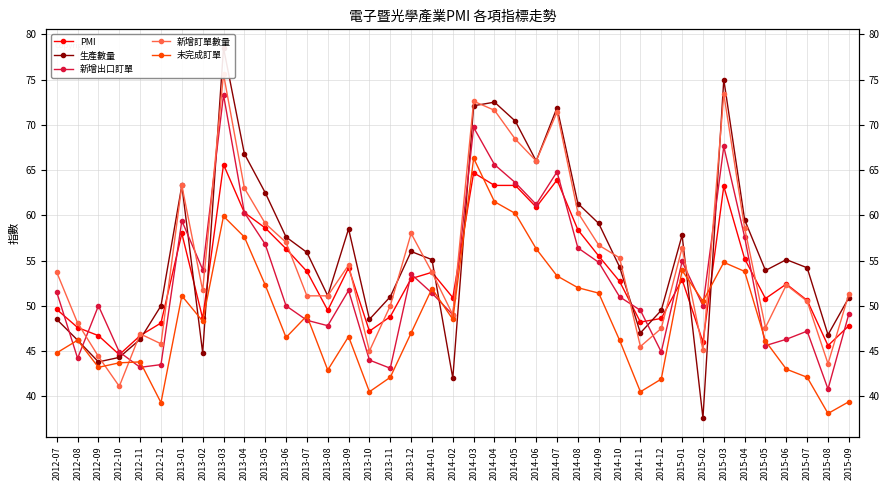

How many intersections are there between 新增出口訂單 and PMI?

13